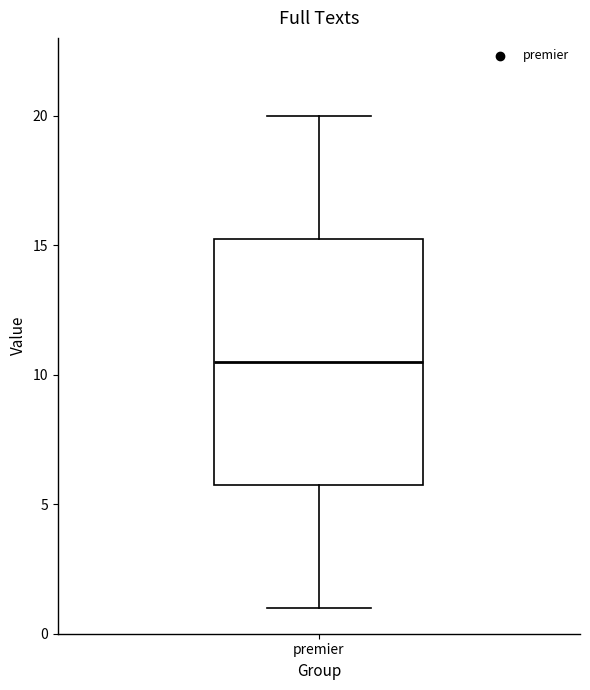

Transcribe this box plot: give where the median line is, the range the box spans, and where the two whiskers end, as read against the y-axis. The values are not printed on the chart, so give them approximately, as read against the axis.

median 10.5, box 6.0 to 15.5, whiskers 1.0 to 20.0